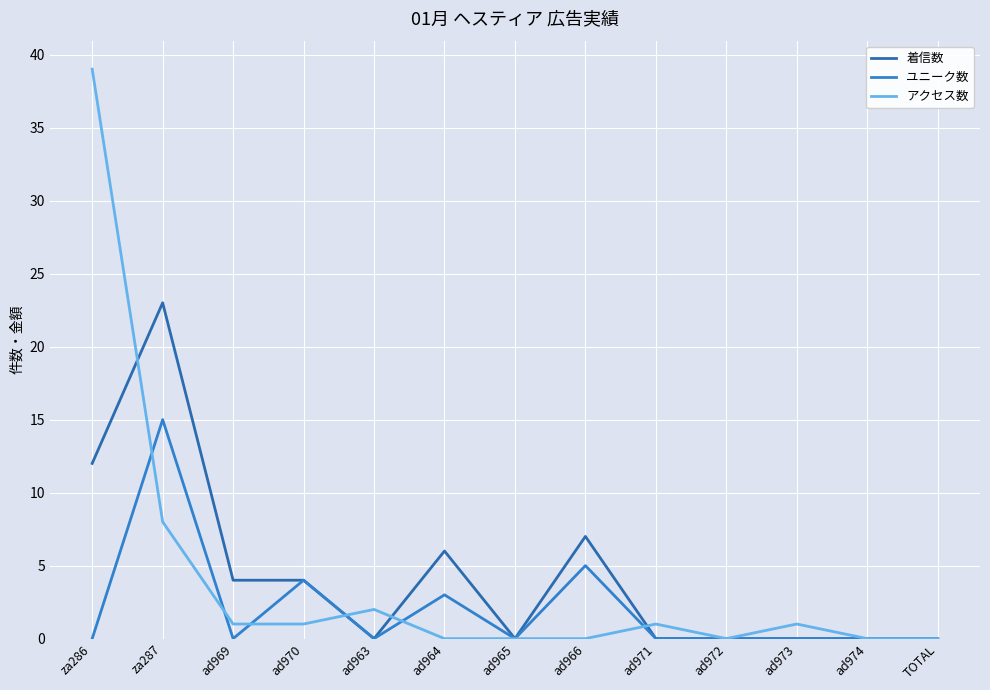

At which category does ユニーク数 reach its first local valley?

ad969